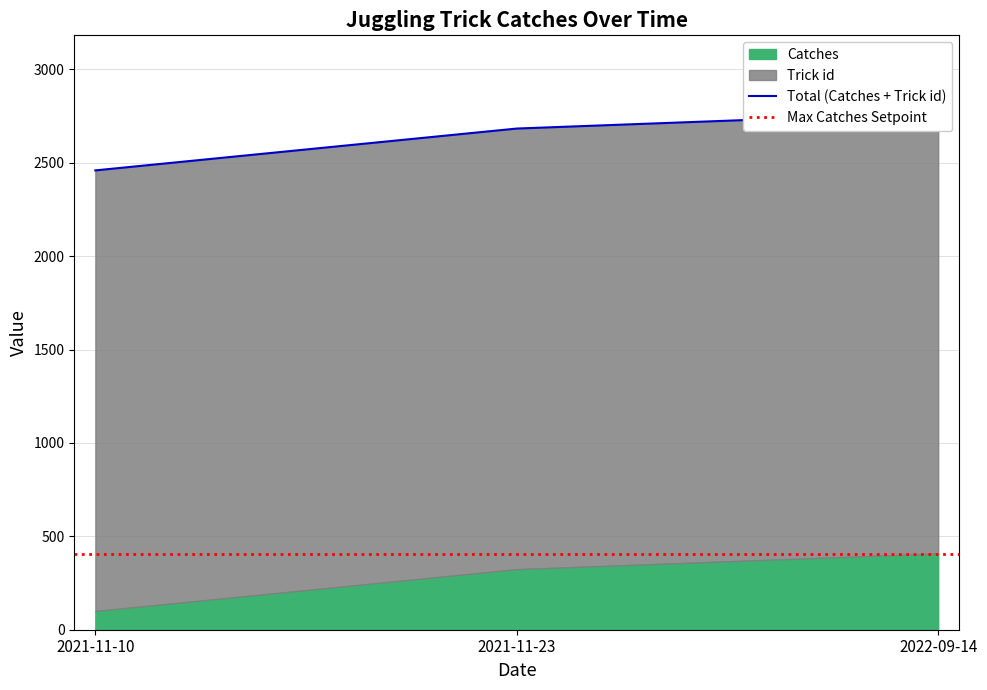

What is the greatest value displayed?

2767